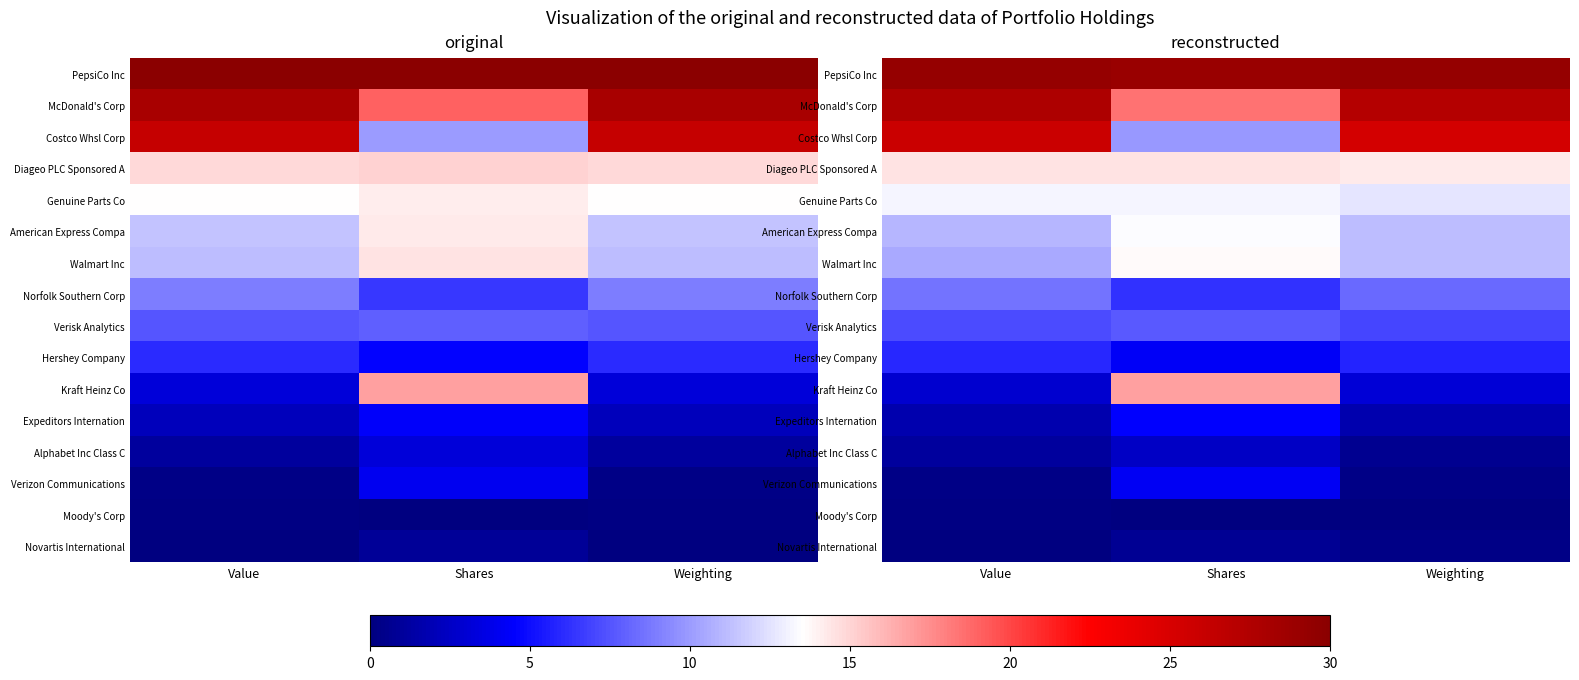

Is it true that Expeditors Internation equals 0.4 at Value?

False